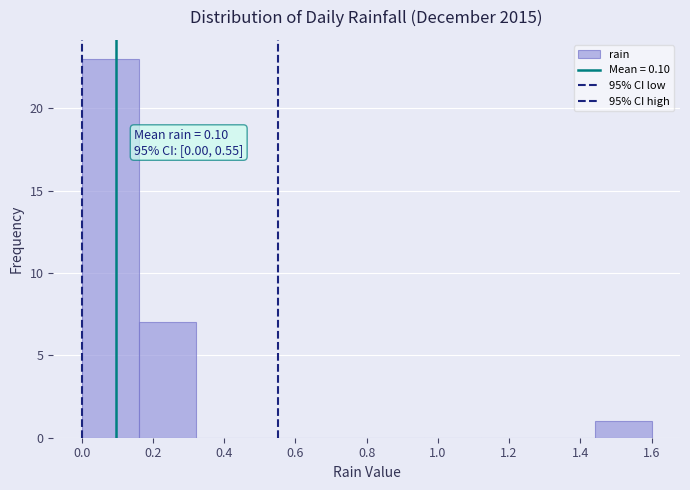

Which range on the x-axis has the tallest bar?

0.00 to 0.16